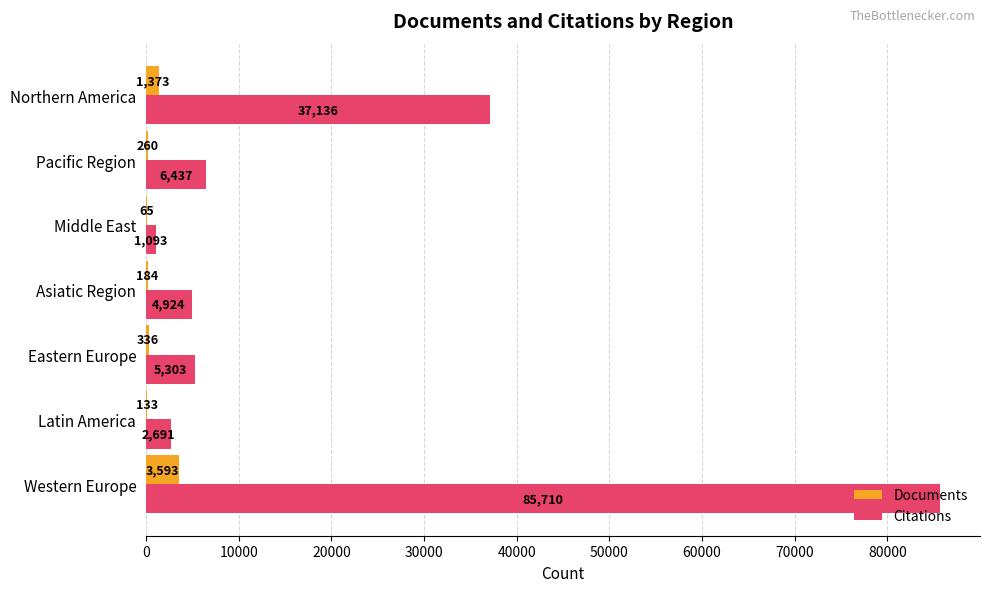

At which label does Citations reach its peak?

Western Europe